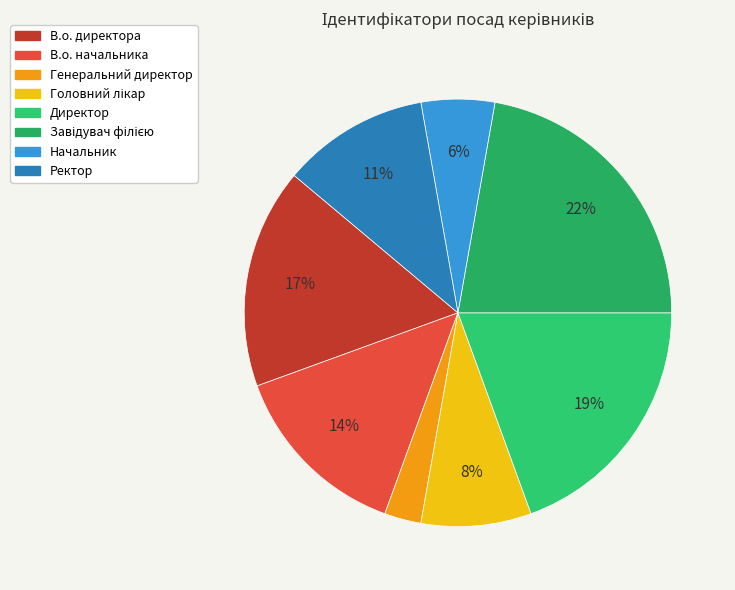

Is there any slice that represents more than half of the pie?

No